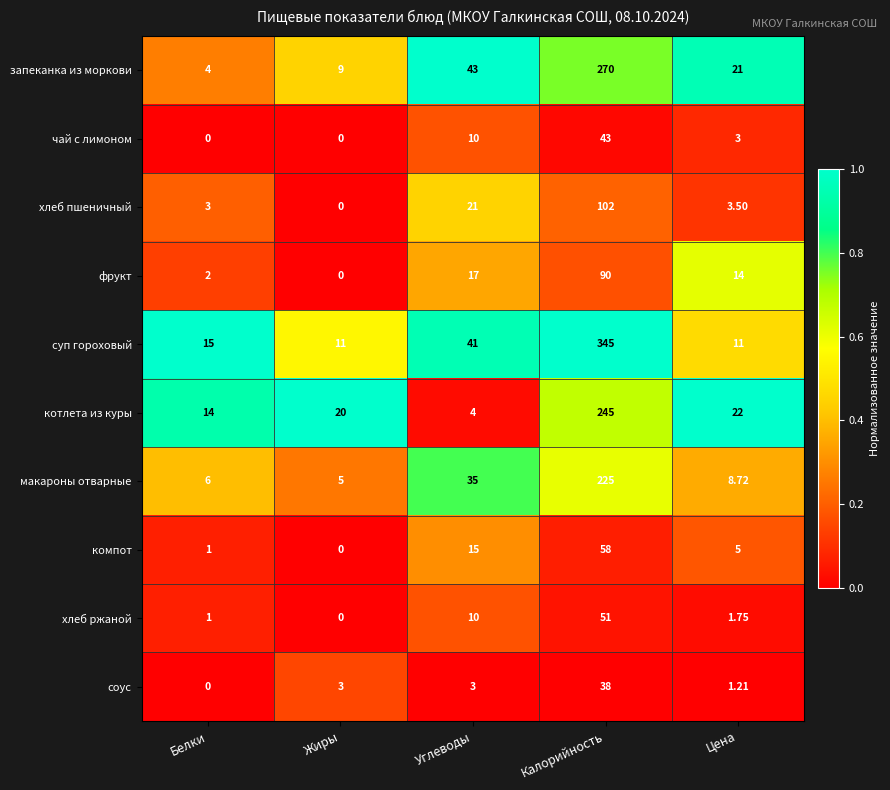

At which category does the chart reach its peak across all series?

Калорийность